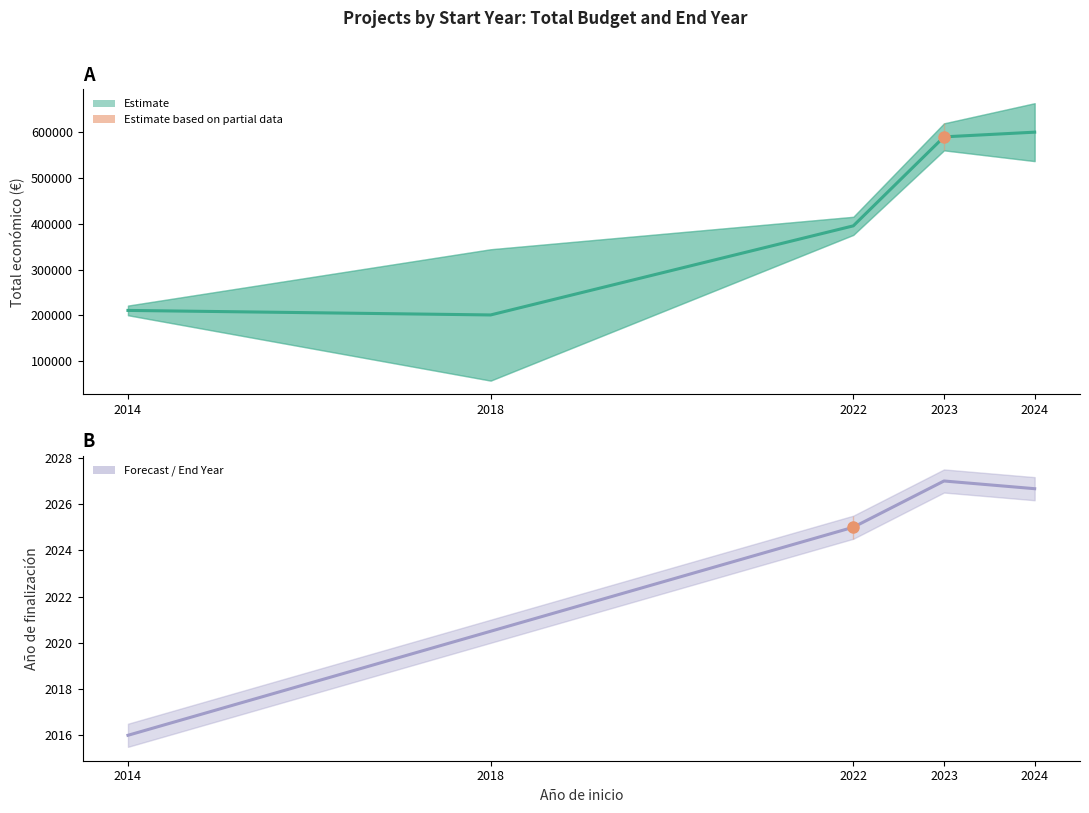

Which series has the largest total across all categories?

Total económico